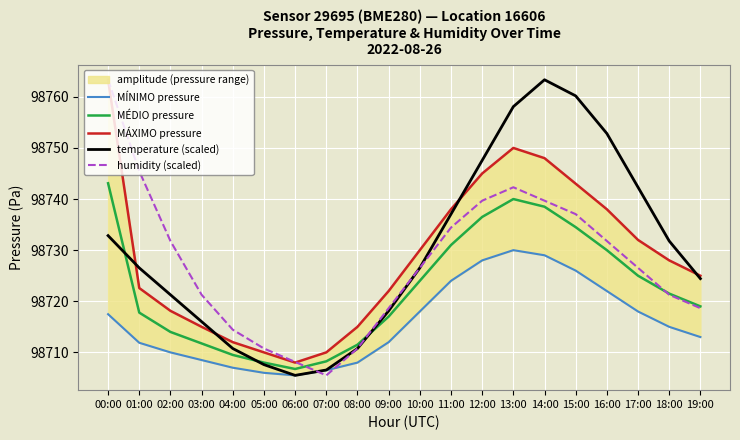

How many interior local peaks does the humidity (scaled) series have?

1